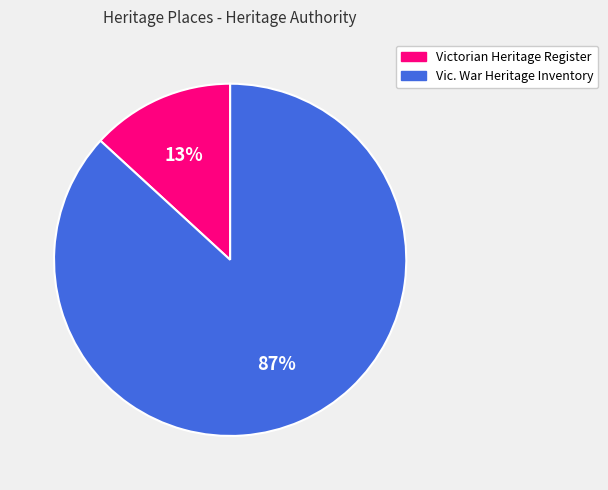

True or false: Victorian Heritage Register accounts for 1% of the total.

False